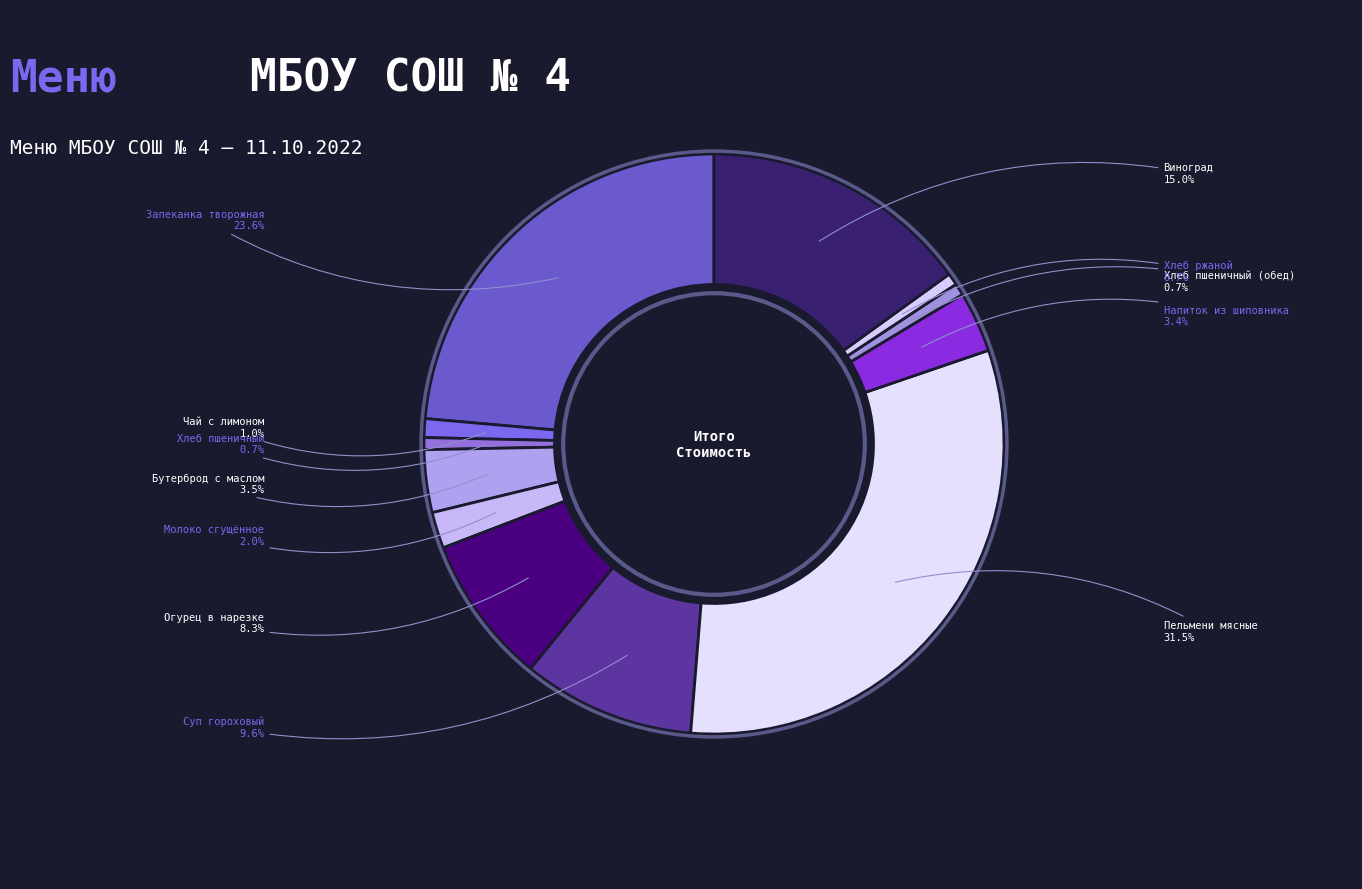

Count the number of slices in the pie.

12